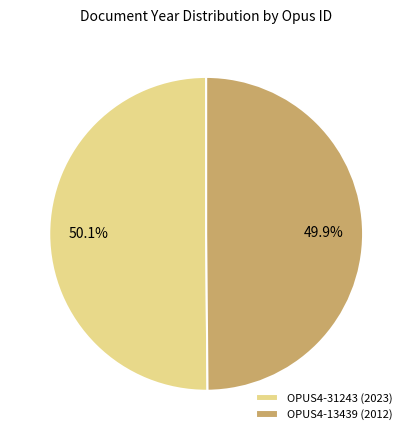

To the nearest percent, what is the average slice percentage?

50%